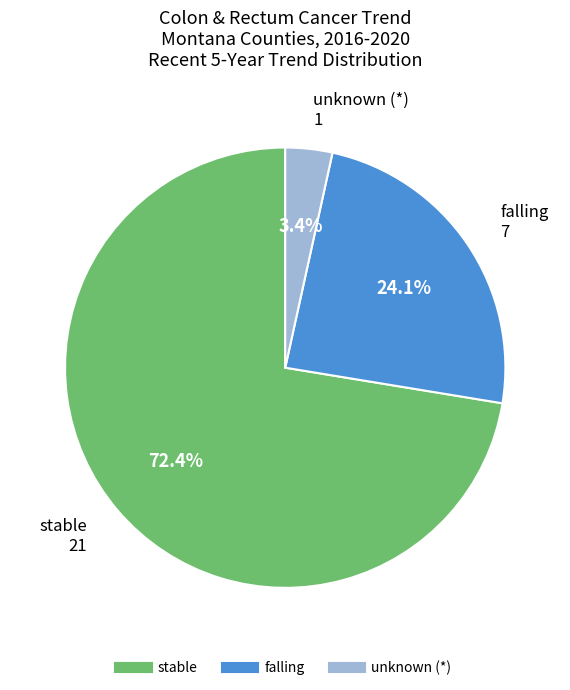

Is there any slice that represents more than half of the pie?

Yes